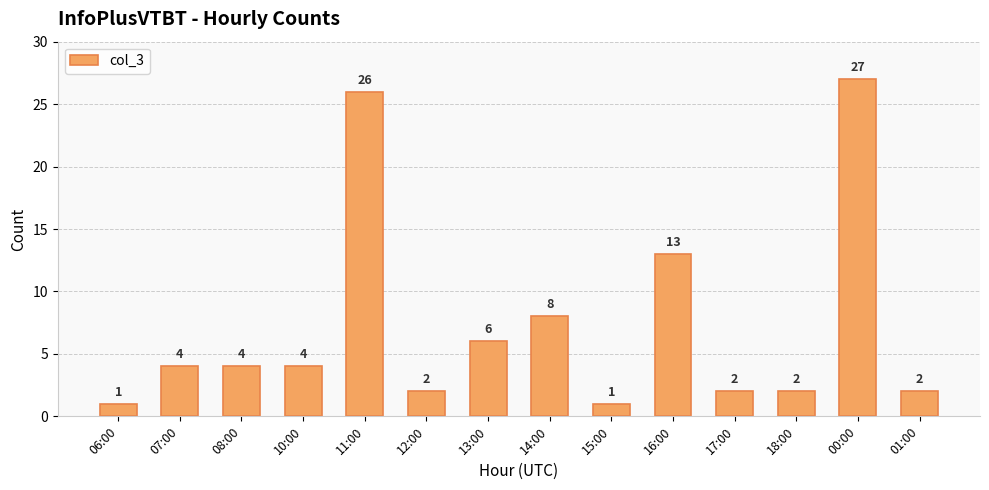

Which category has the highest value across all series?

00:00